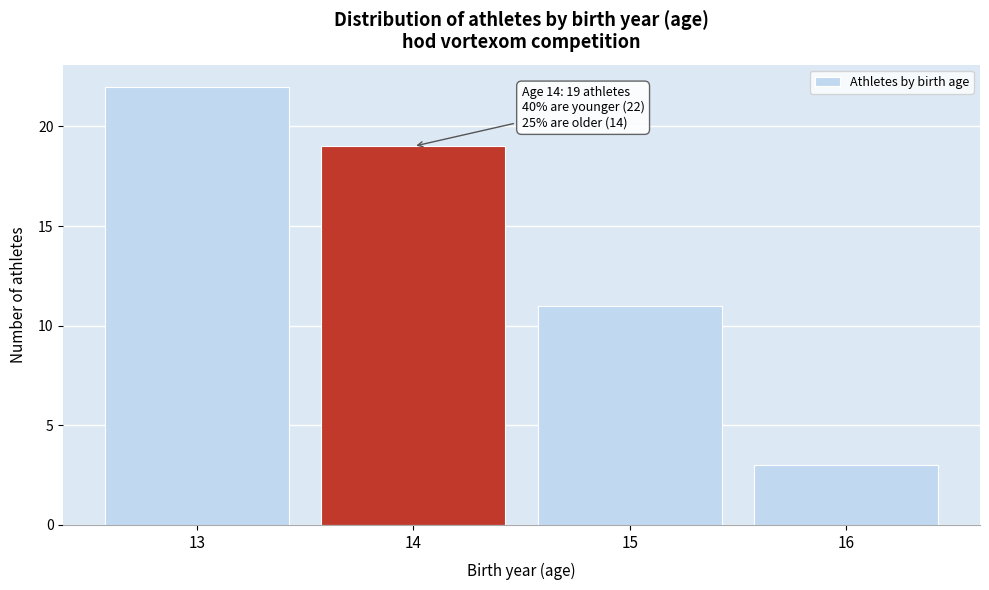

Reading right to left, extract all data points from this chart.

3	11	19	22